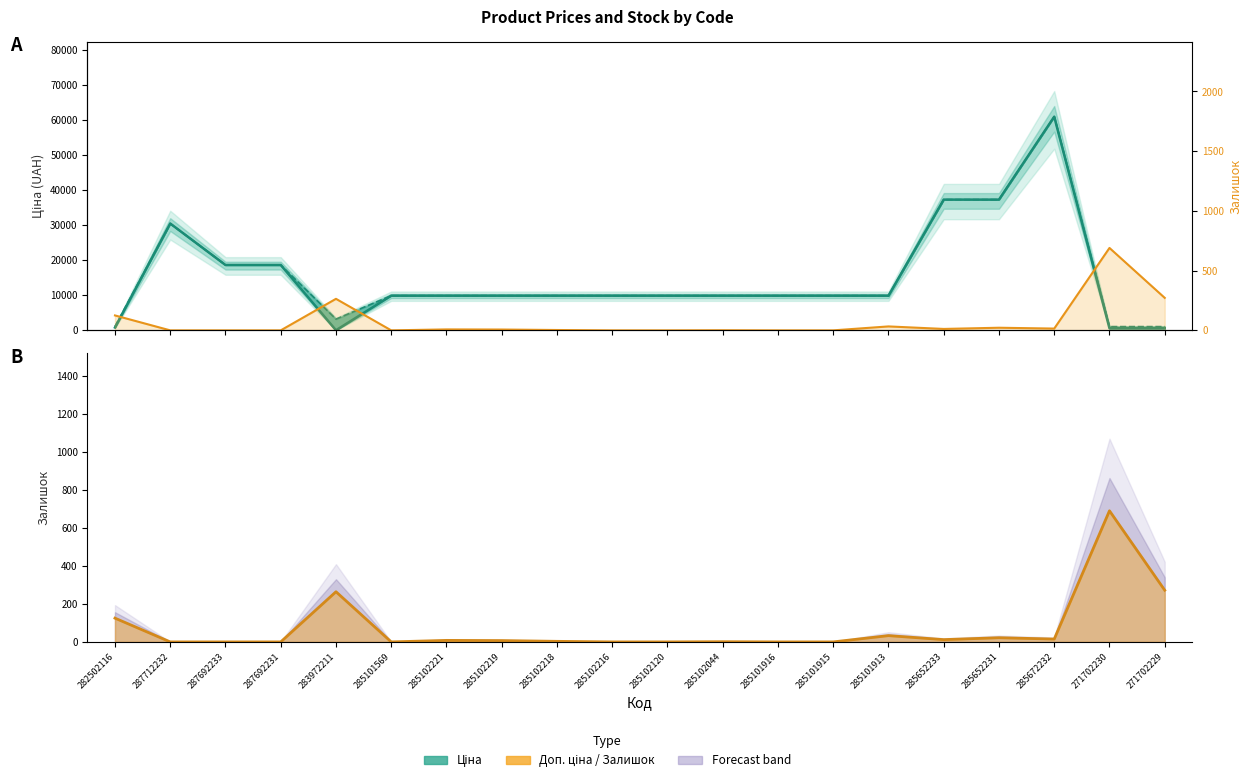

True or false: the data has more than 2 interior local peaks.

True